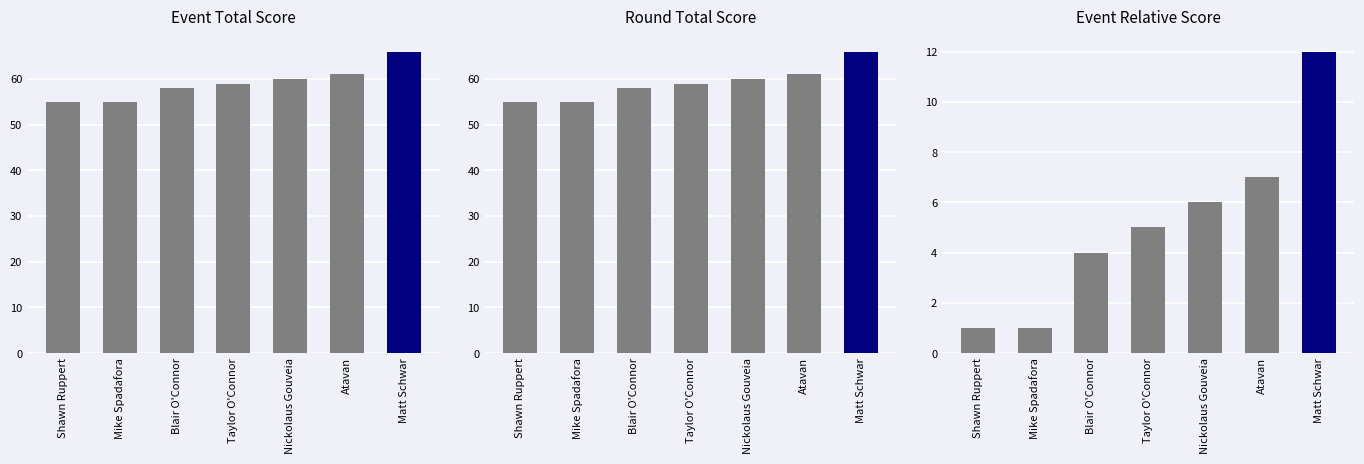

What is the spread (max minus min) of values at Mike Spadafora?

54